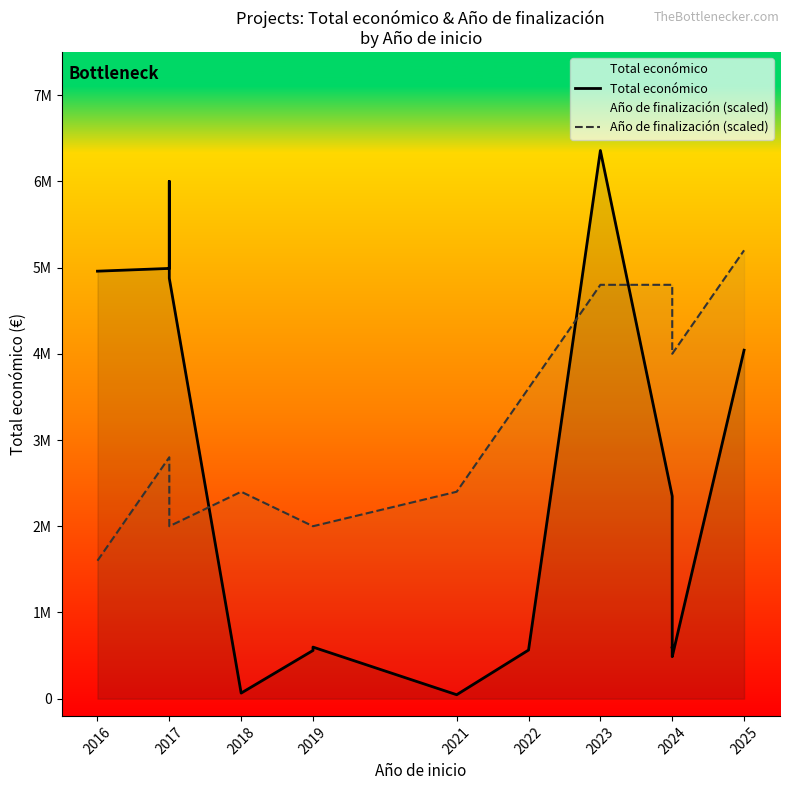

What are all the series names shown in the legend?

Total económico, Año de finalización (scaled)